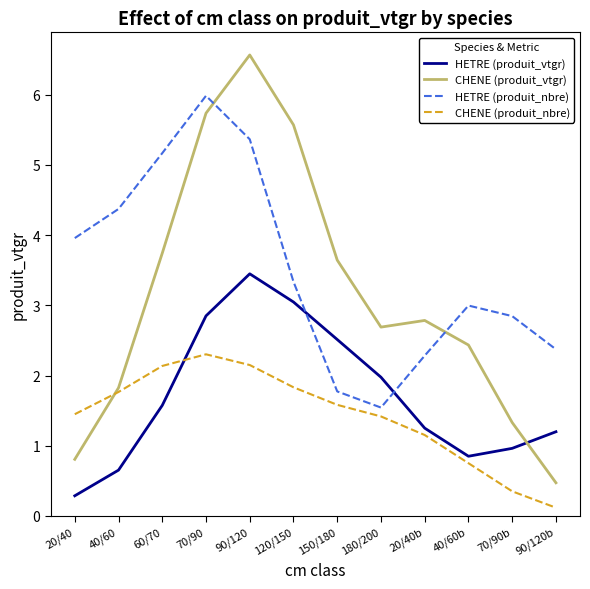

True or false: HETRE (produit_vtgr) and CHENE (produit_vtgr) cross at least once.

True